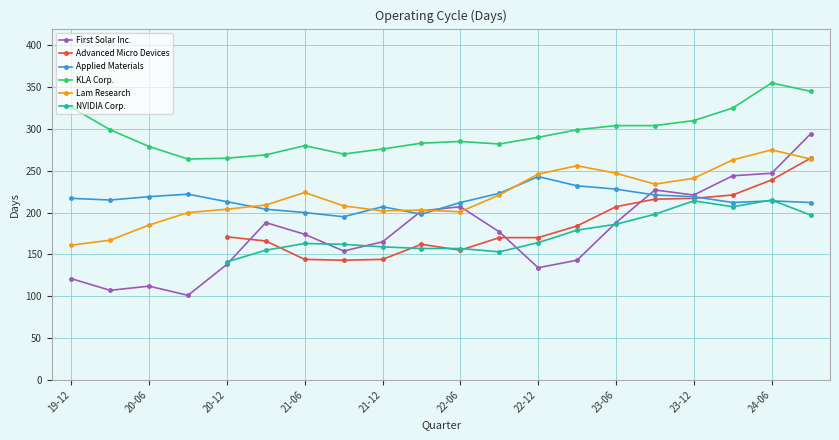

What is the minimum value shown in the chart?

101.0